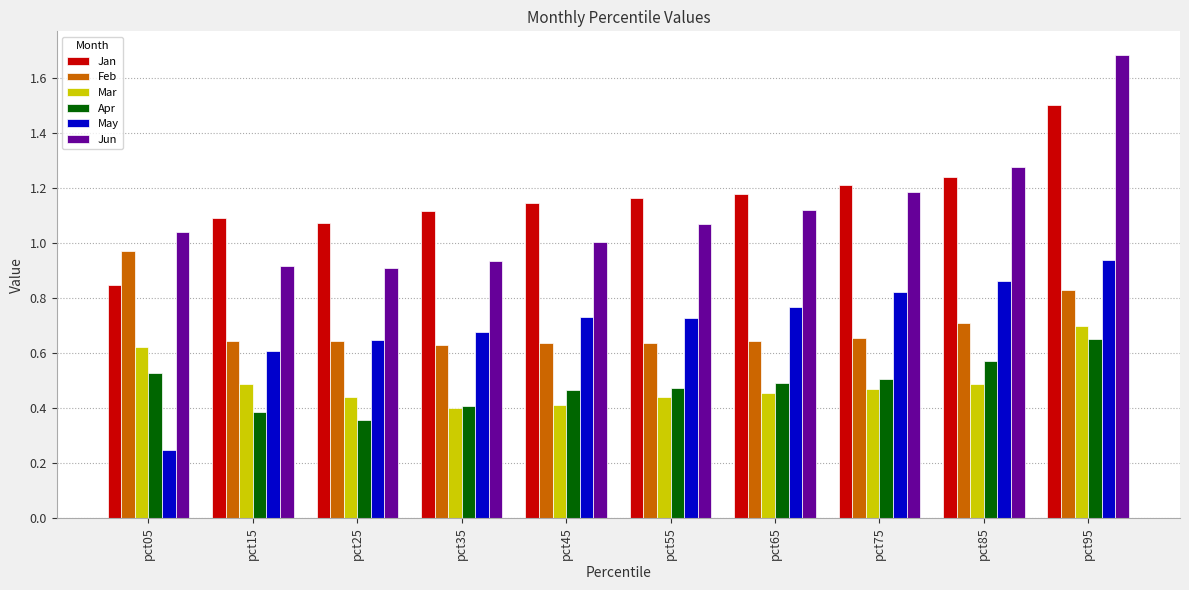

What is the difference between the Mar values at pct35 and pct95?

0.3